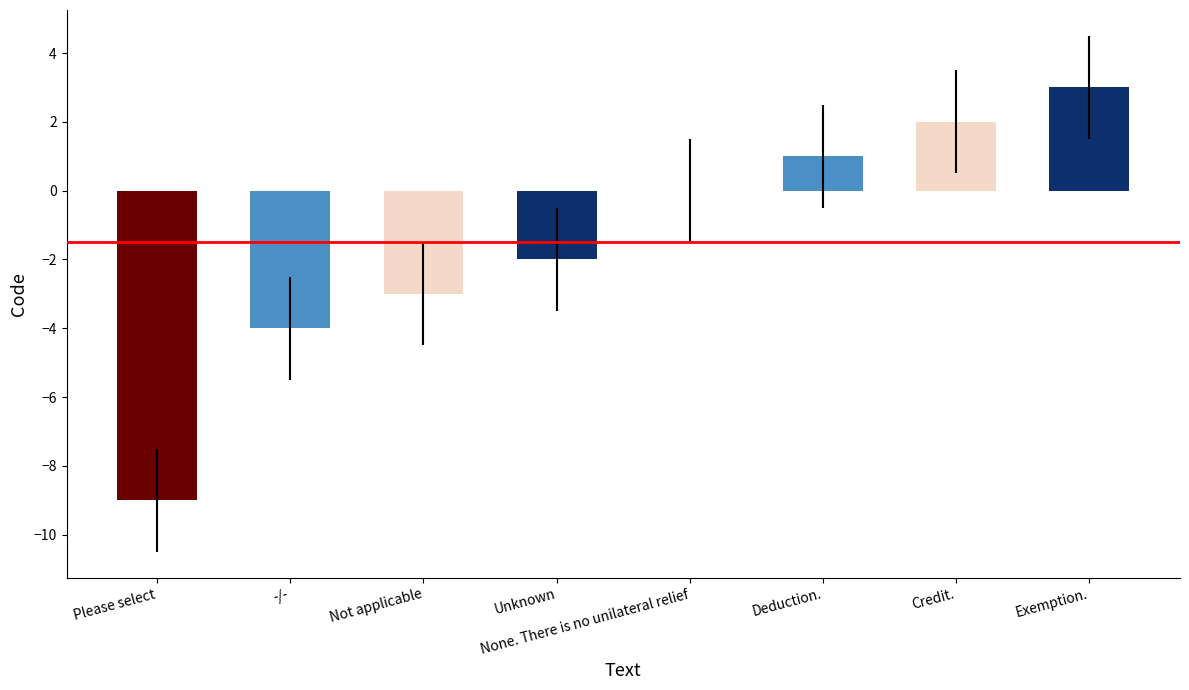

Are the bars horizontal?

No